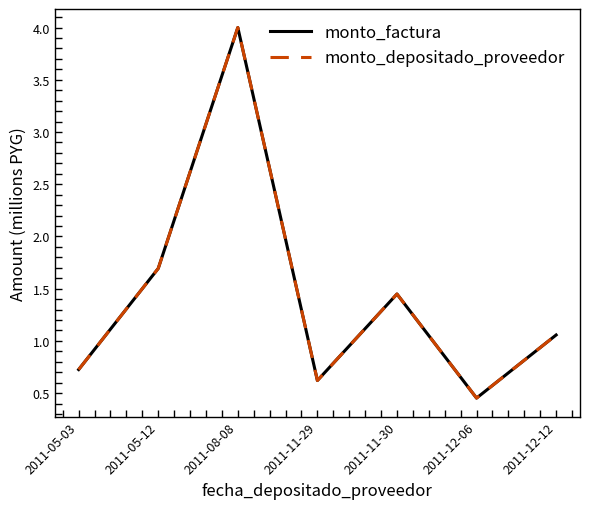

Is this an area chart (filled region under the line)?

No